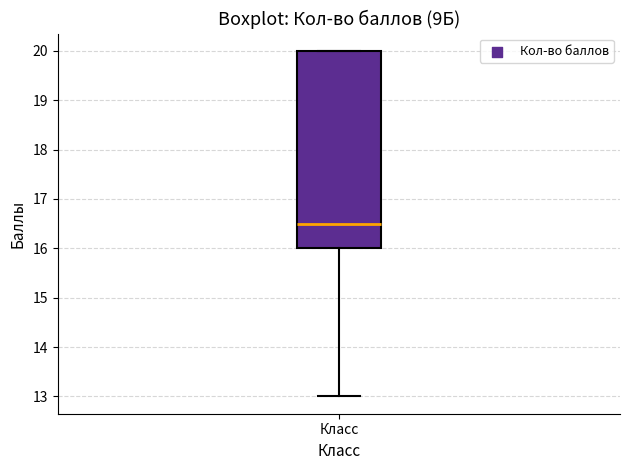

Transcribe this box plot: give where the median line is, the range the box spans, and where the two whiskers end, as read against the y-axis. The values are not printed on the chart, so give them approximately, as read against the axis.

median 16.5, box 16.0 to 20.0, whiskers 13.0 to 20.0